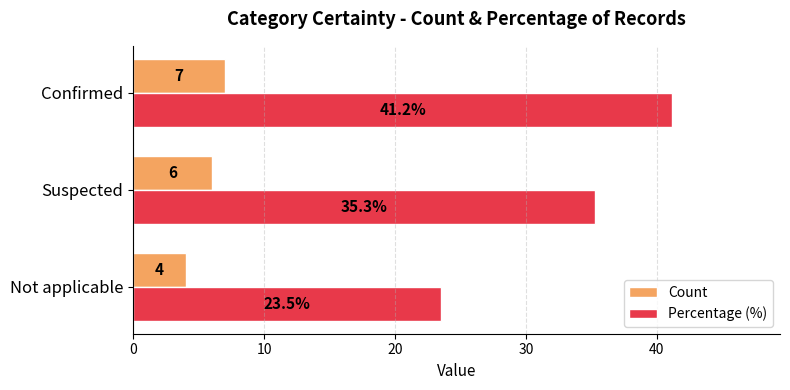

What is the approximate value of Count at Not applicable?

4.0